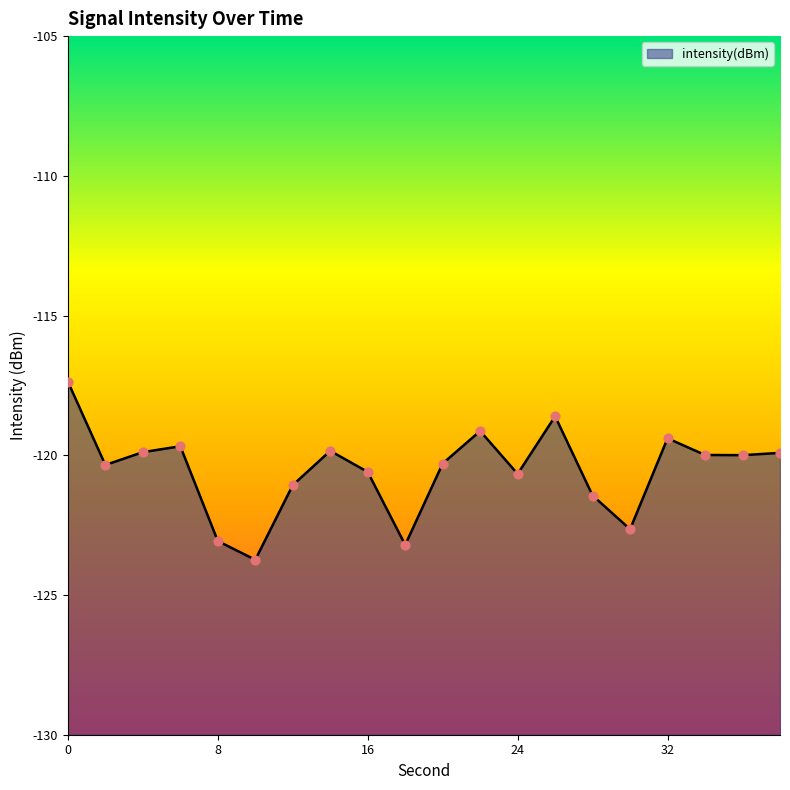

What is the change in value from 8 to 32?

+3.7